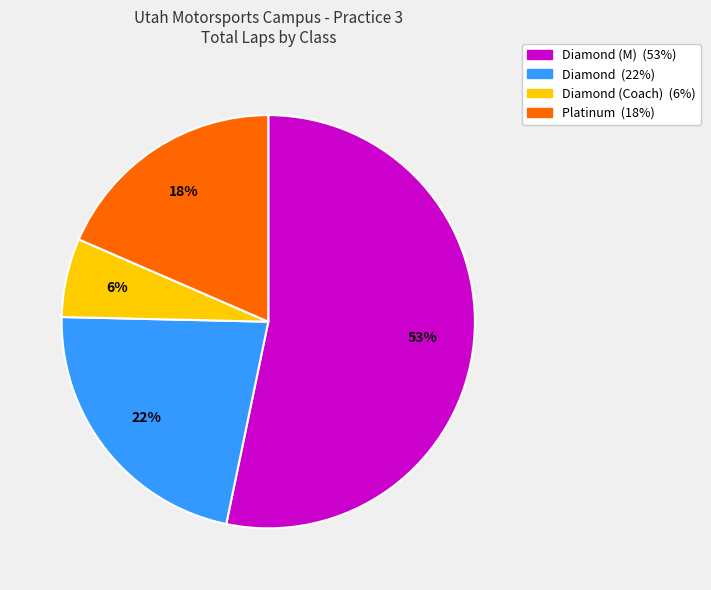

How many segments does this pie chart have?

4